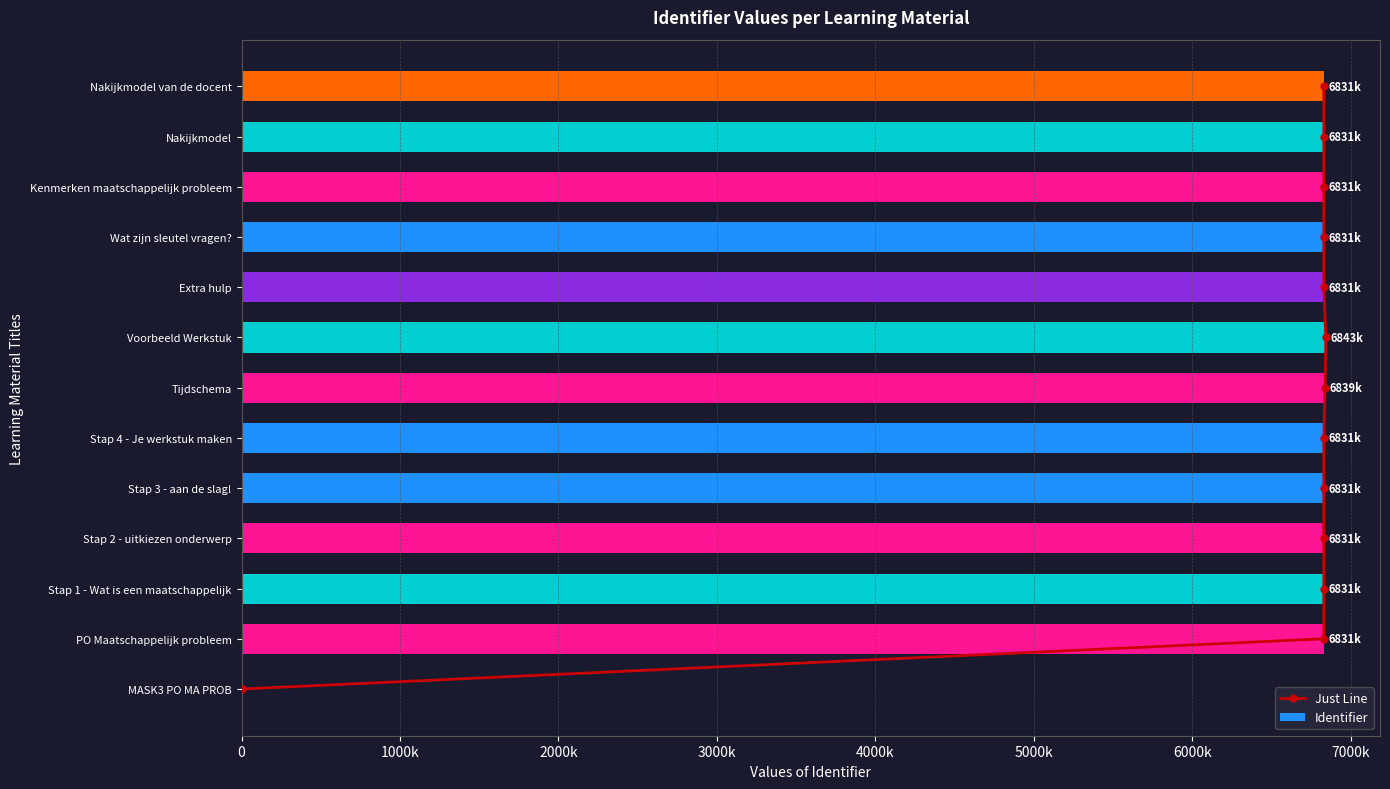

List the series in order of their overall mean, highest first.

Identifier, Just Line